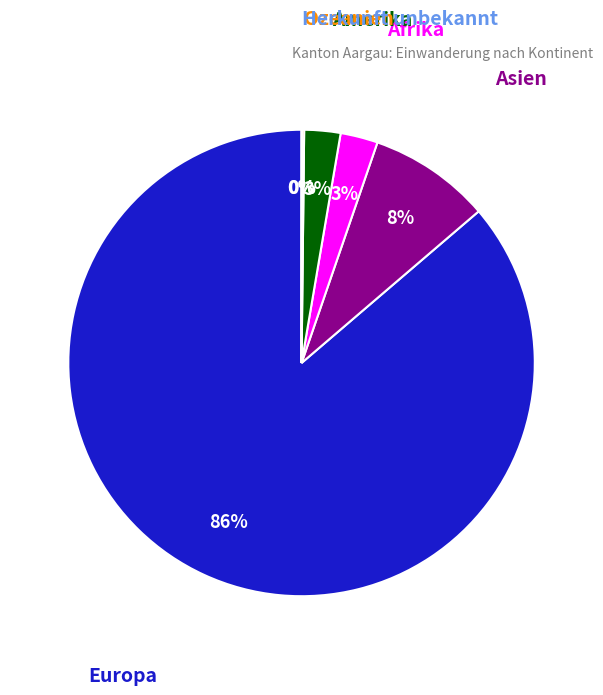

What is the largest slice in the pie chart?

Europa